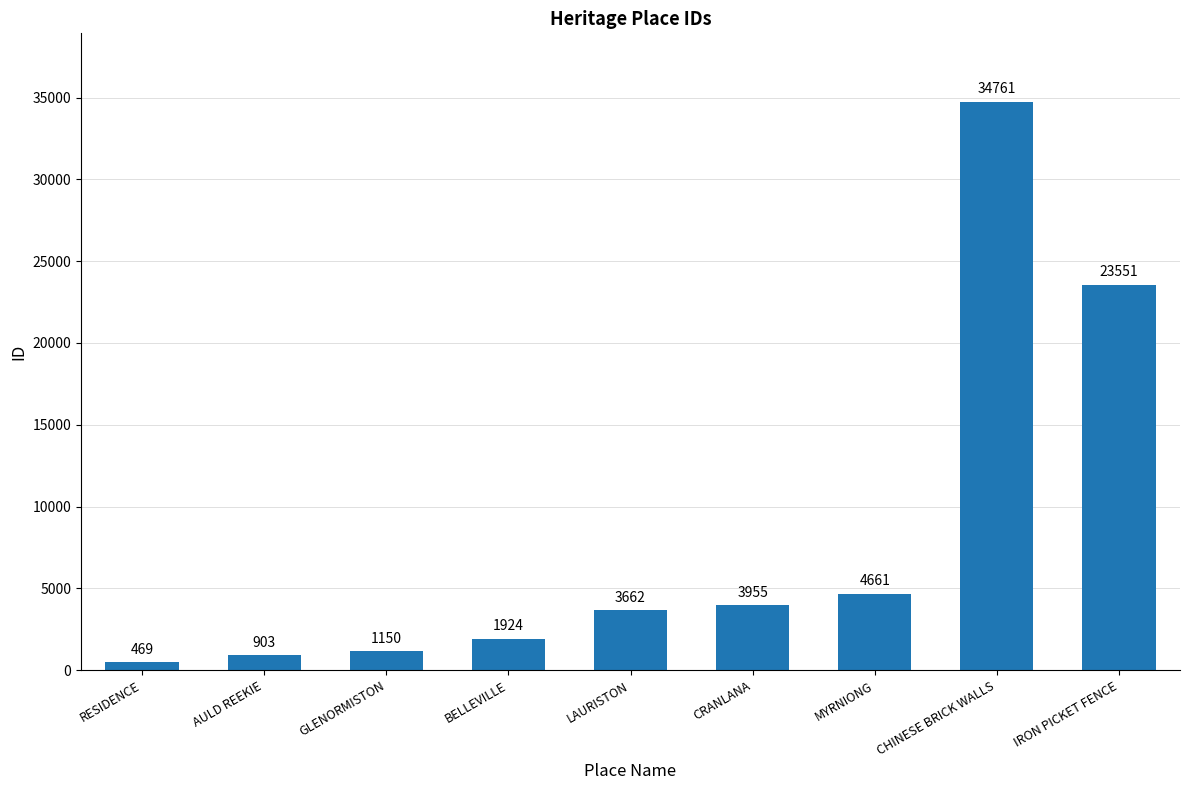

What is the change in value from BELLEVILLE to IRON PICKET FENCE?

+21627